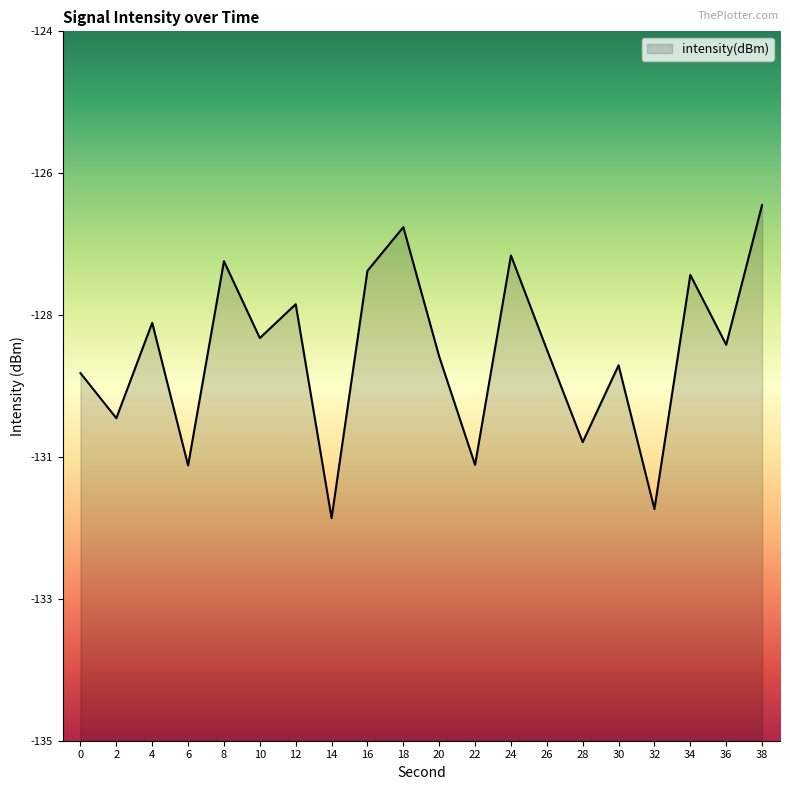

What is the difference between the second highest and second lowest values?

4.4